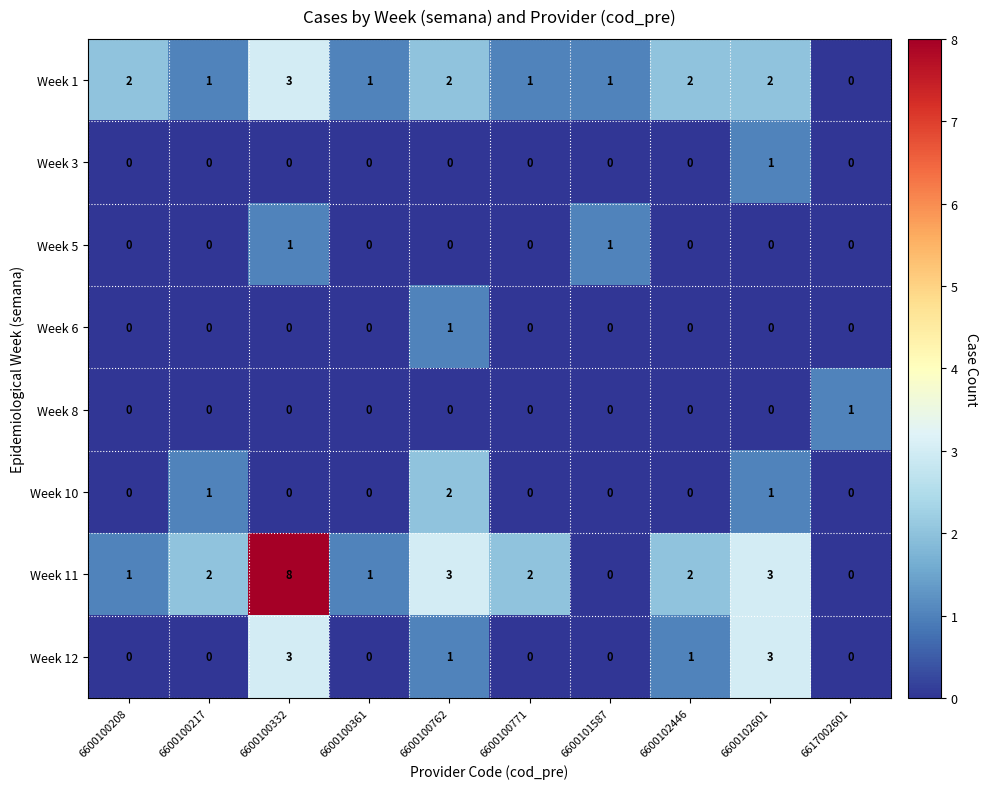

At which category is the sum across all series the highest?

6600100332